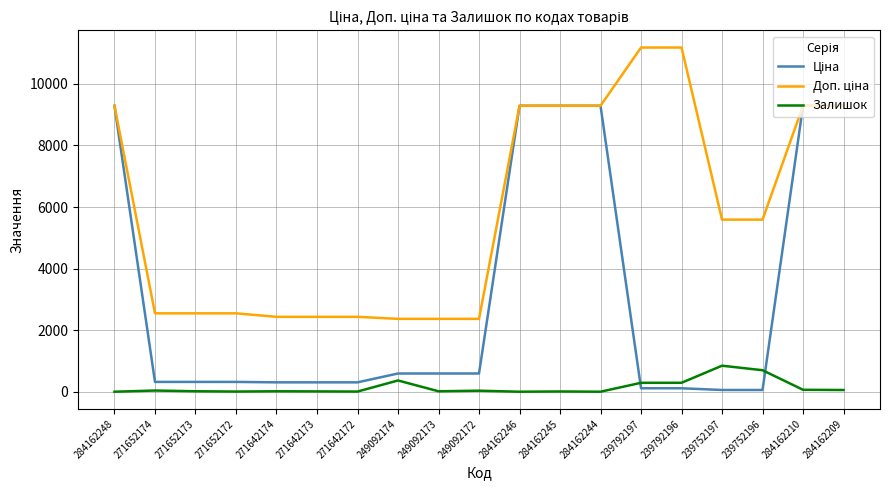

What is the difference between the highest and lowest values at 284162248?

9290.5